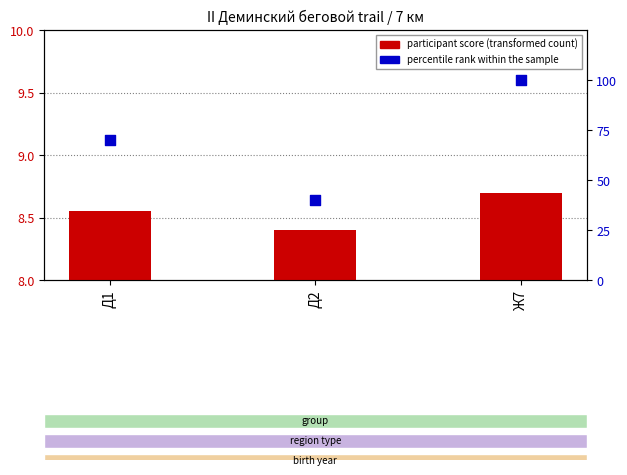

Which series contains the lowest Y value?

participant score